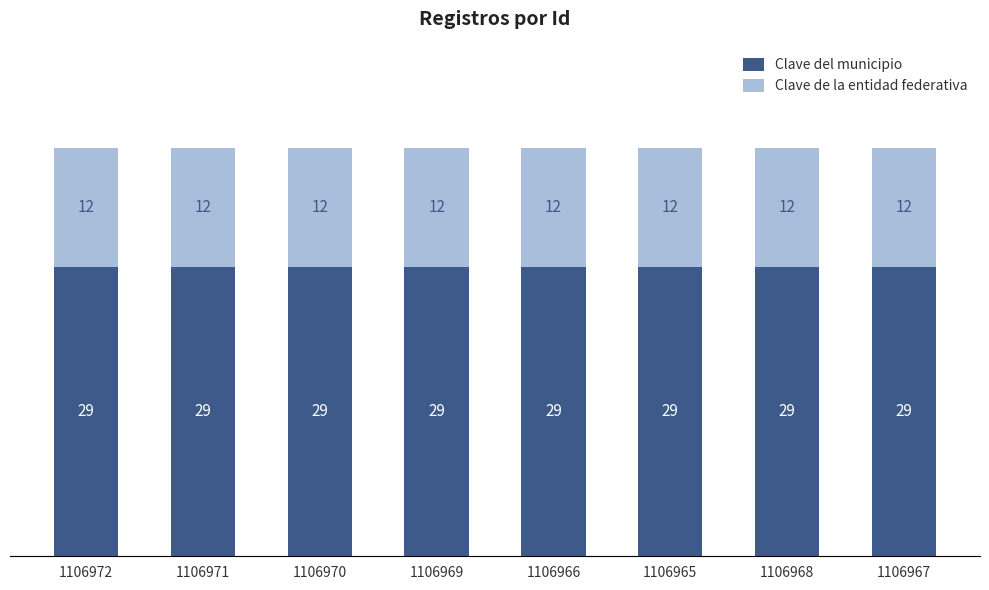

Is it true that Clave del municipio equals 29 at 1106968?

True